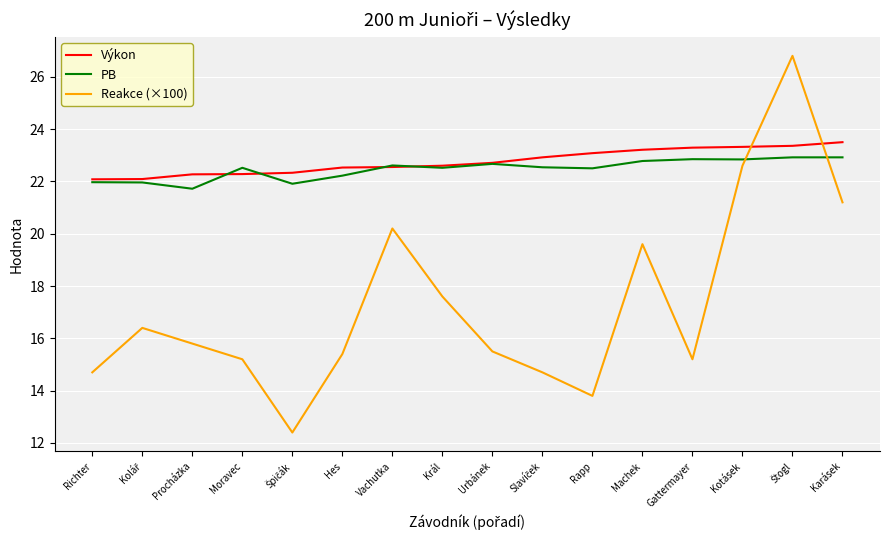

Between Procházka and Kotásek, which series saw the biggest shift?

Reakce (×100)